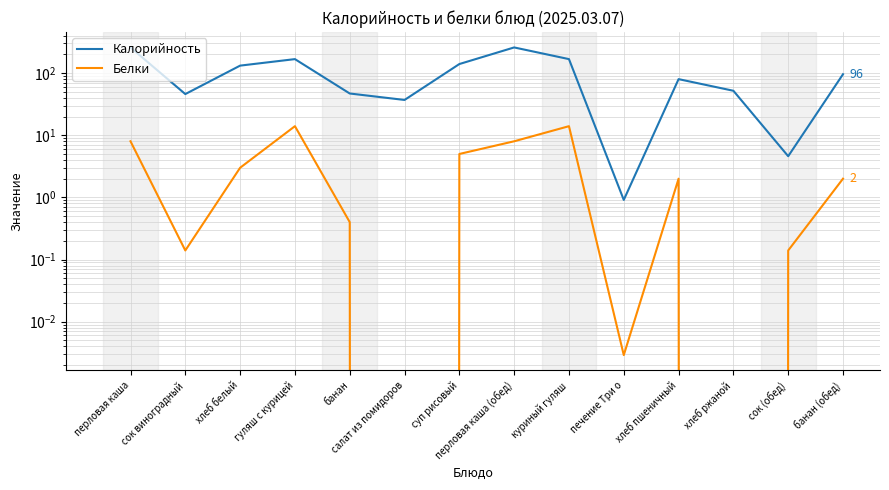

Where is the first local maximum for Белки?

гуляш с курицей